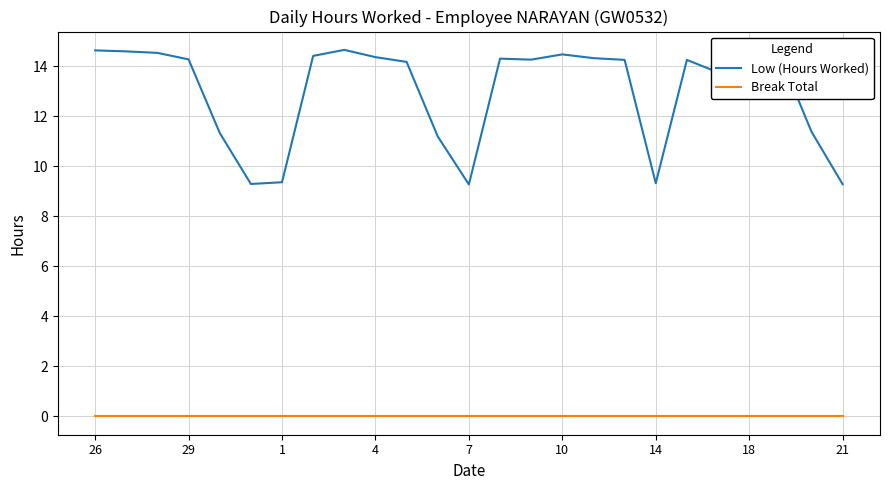

Which series has the largest total across all categories?

Low (Hours Worked)